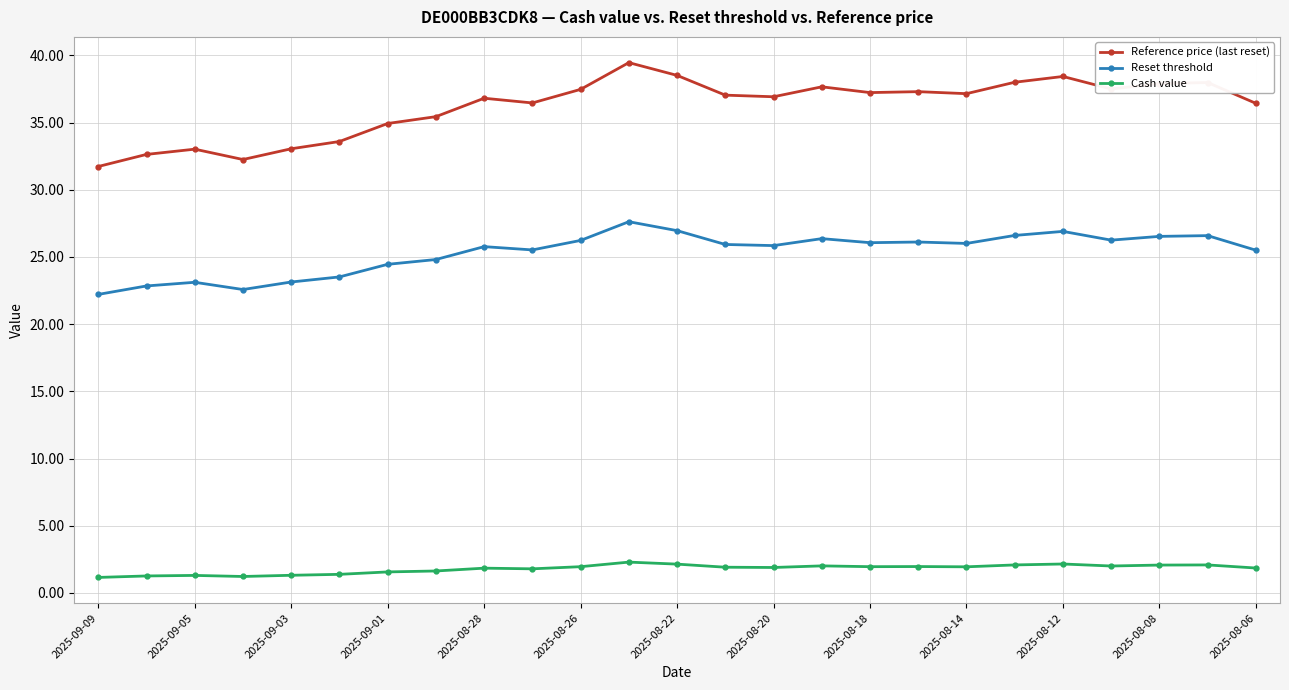

What is the greatest value displayed?

39.5